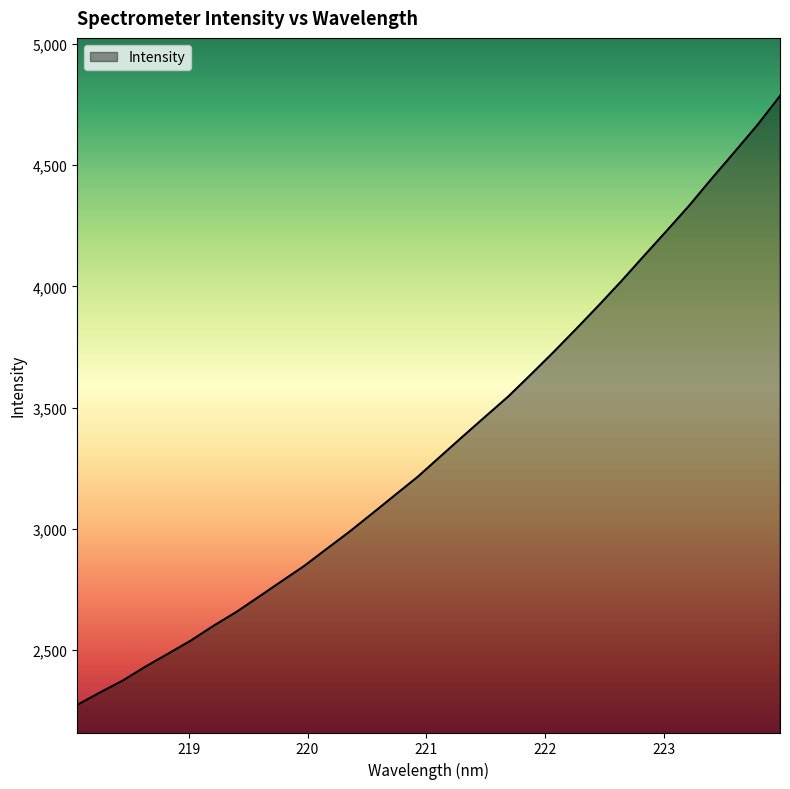

What is the smallest value displayed?

2274.7